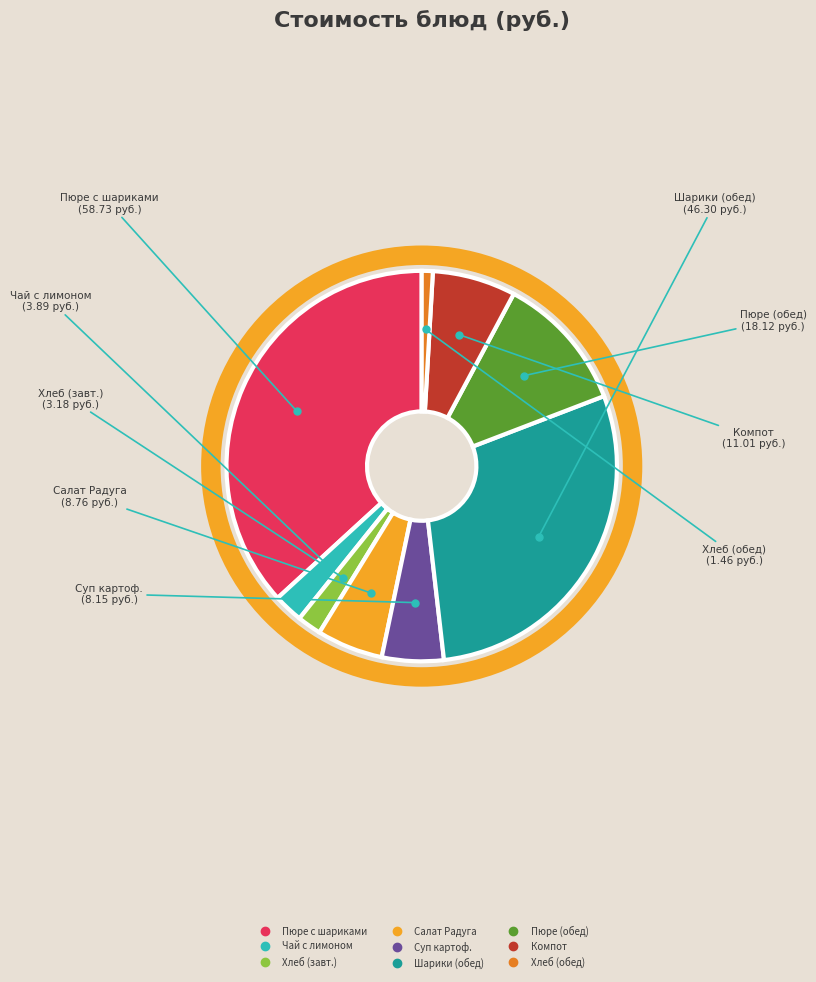

Is there a majority slice in this chart?

No